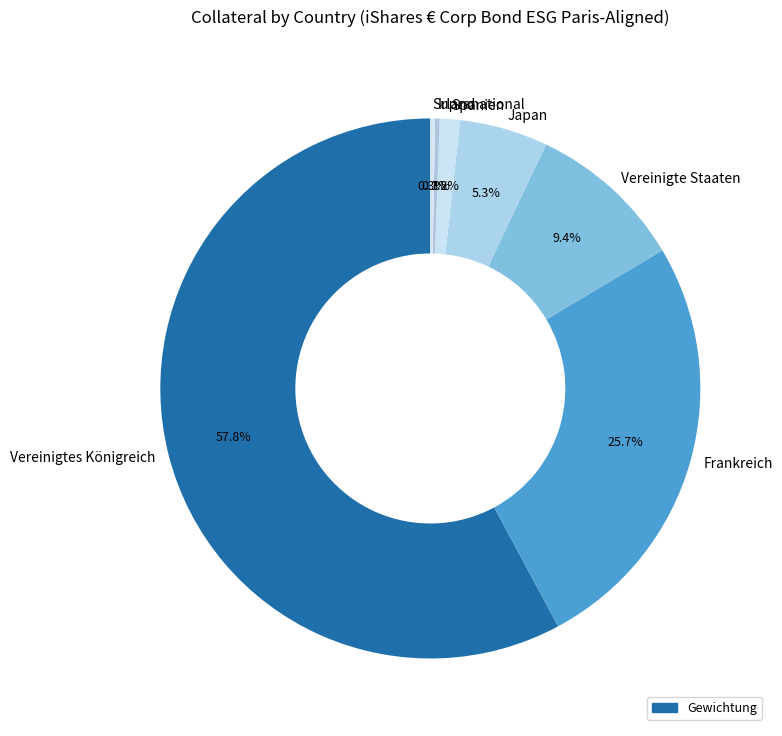

Between Japan and Vereinigtes Königreich, which is larger?

Vereinigtes Königreich